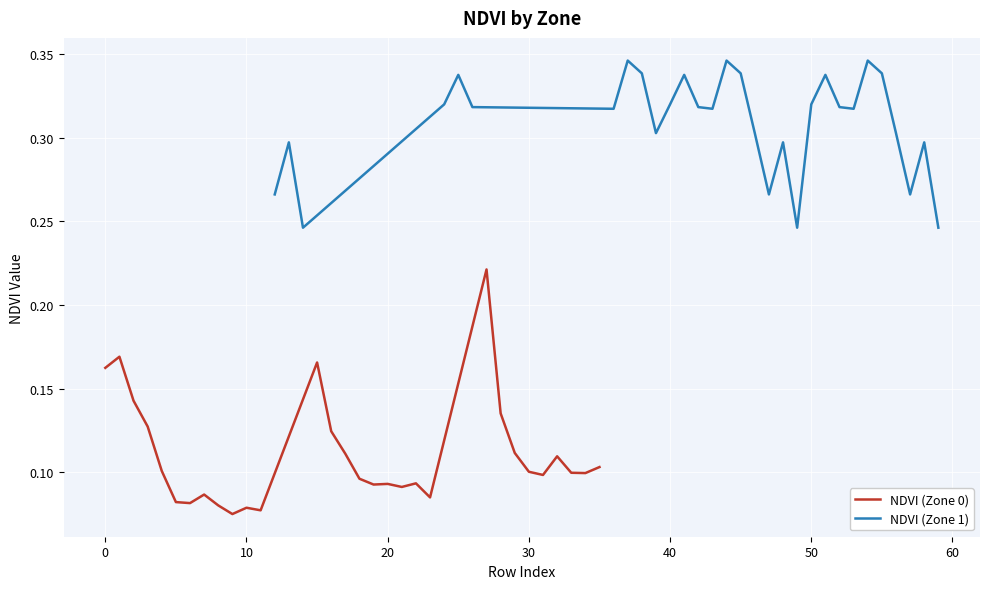

List the series in order of their overall mean, lowest first.

NDVI (Zone 0), NDVI (Zone 1)